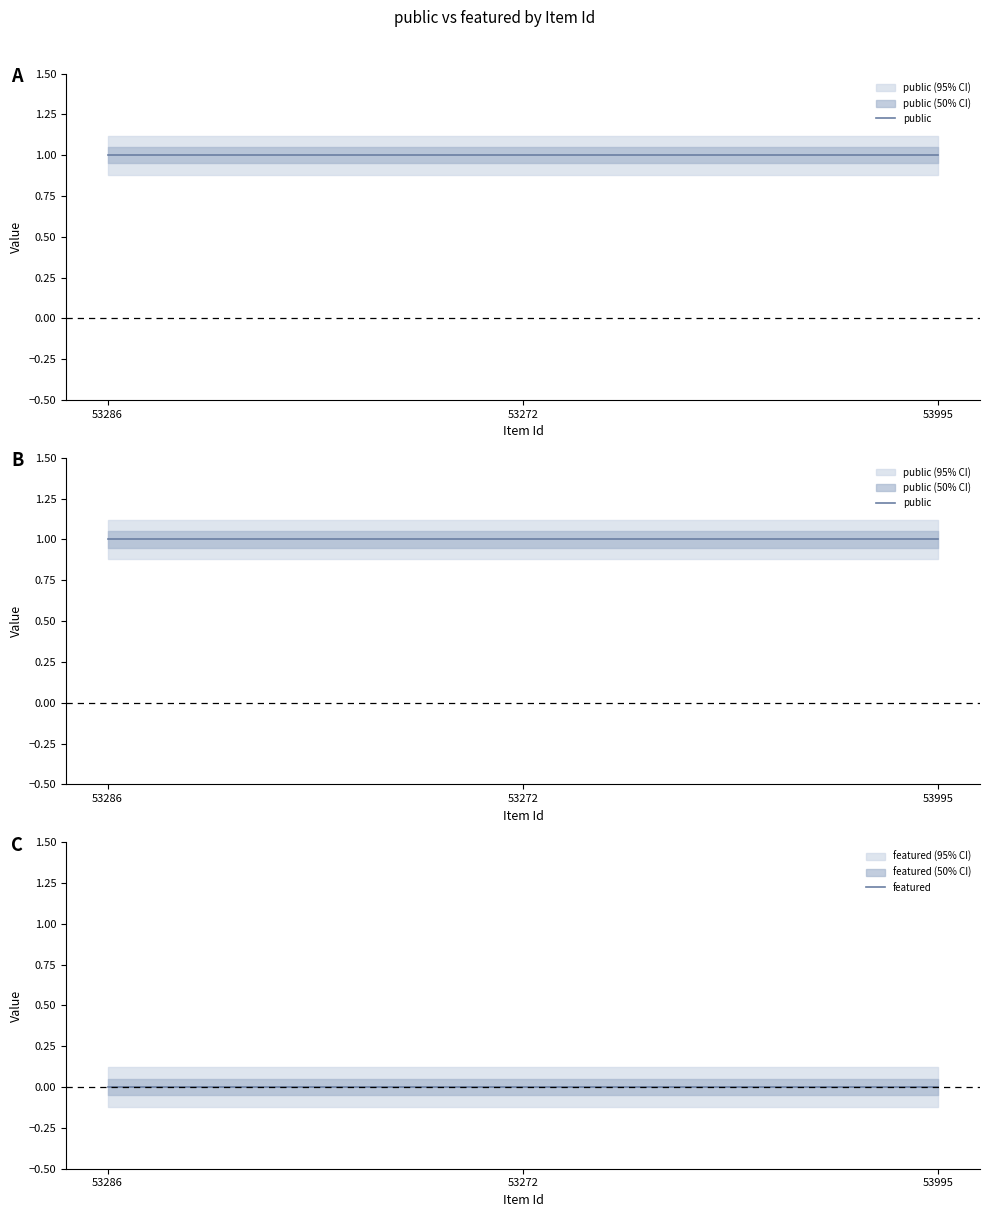

How many series are shown in this chart?

2